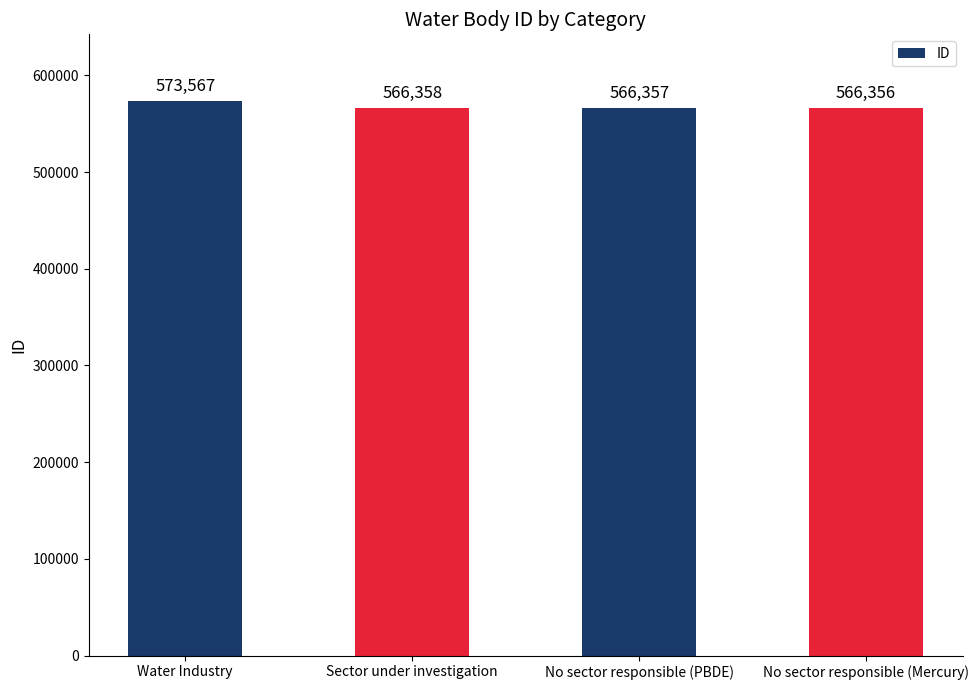

Where is the data nearest to the value 569961?

Sector under investigation